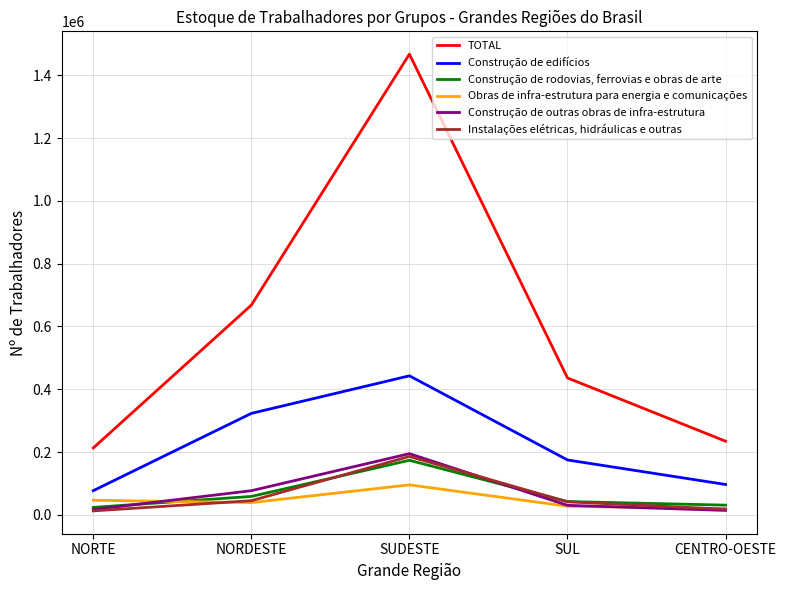

True or false: Construção de rodovias, ferrovias e obras de arte has a value of 23656 at NORTE.

True